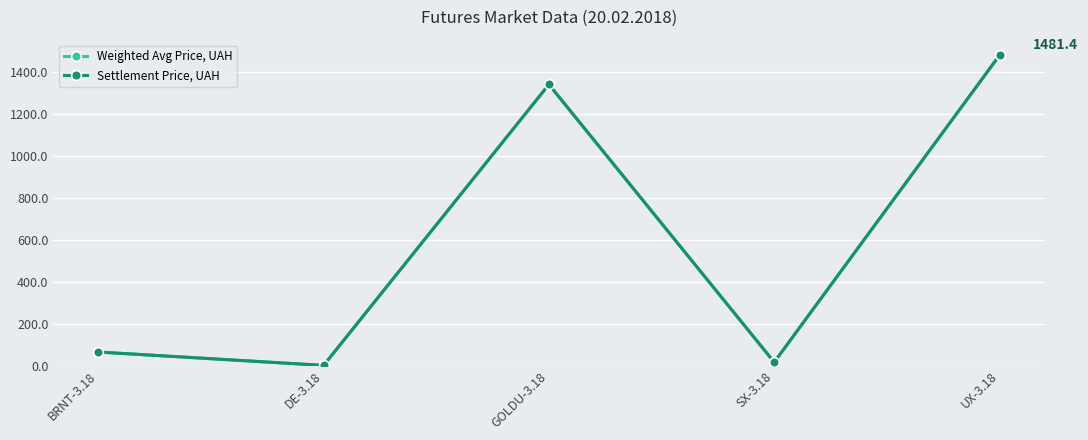

Rank the categories by Weighted Avg Price, UAH value from highest to lowest.

UX-3.18, GOLDU-3.18, BRNT-3.18, SX-3.18, DE-3.18